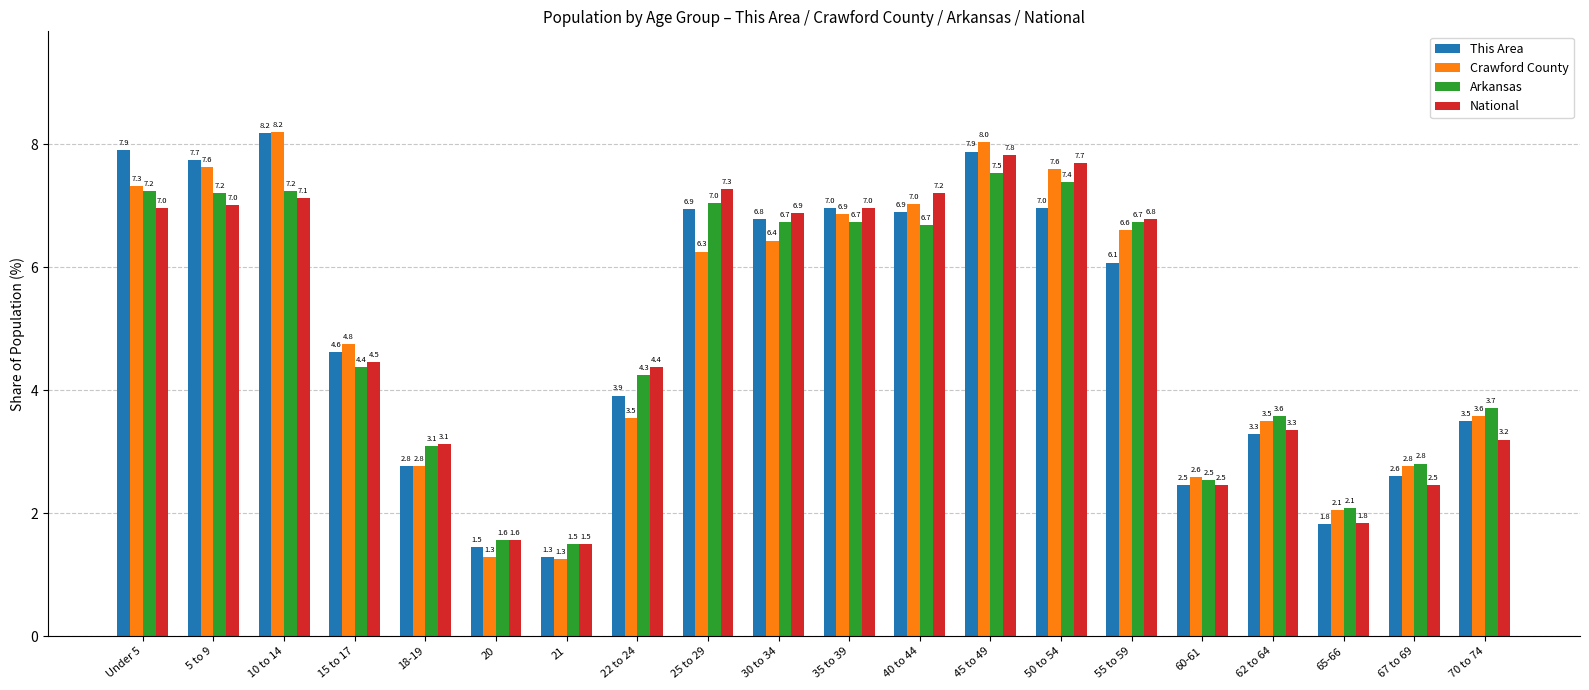

What is the sum of all Crawford County values?

100.0